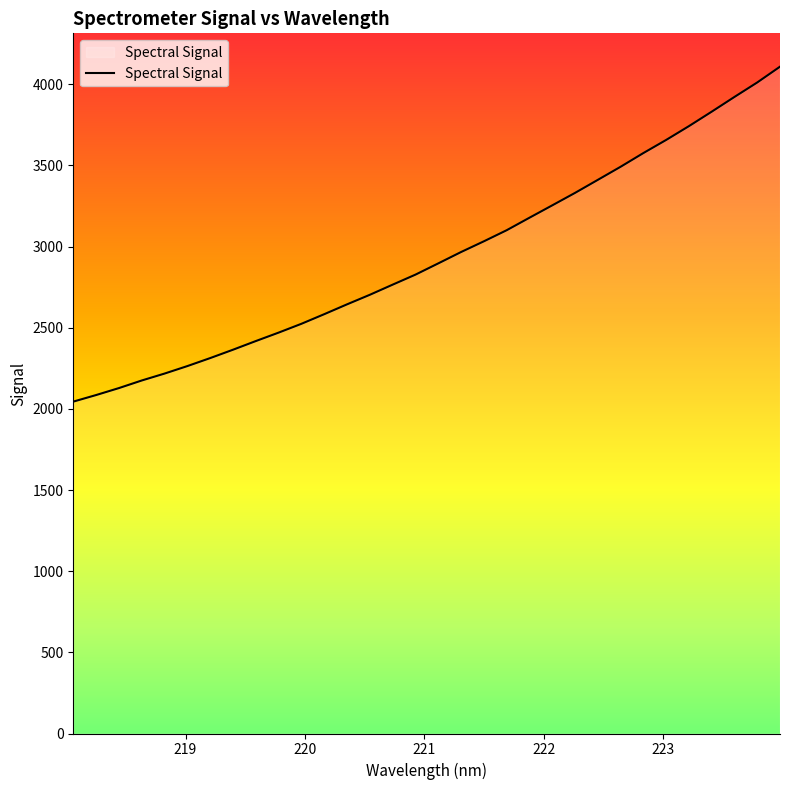

What is the difference between the maximum and minimum values?

2063.6